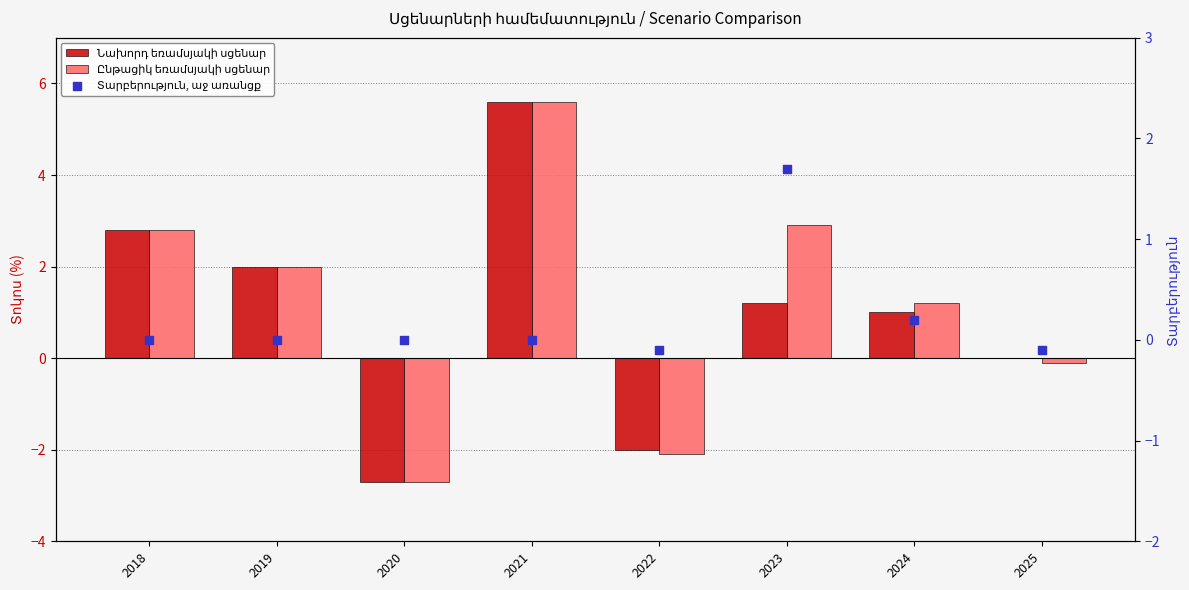

At how many categories does at least one series exceed 0?

5